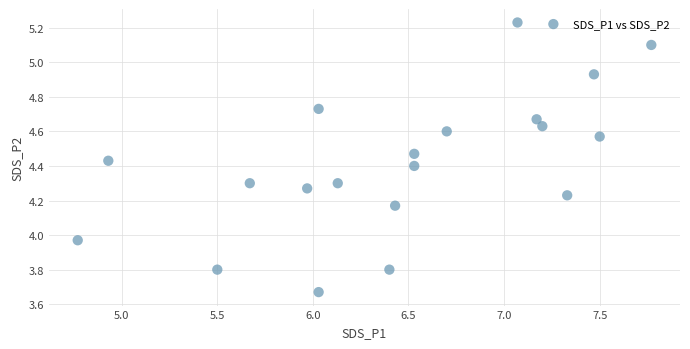

What is the range of Y values (max minus min)?

1.6